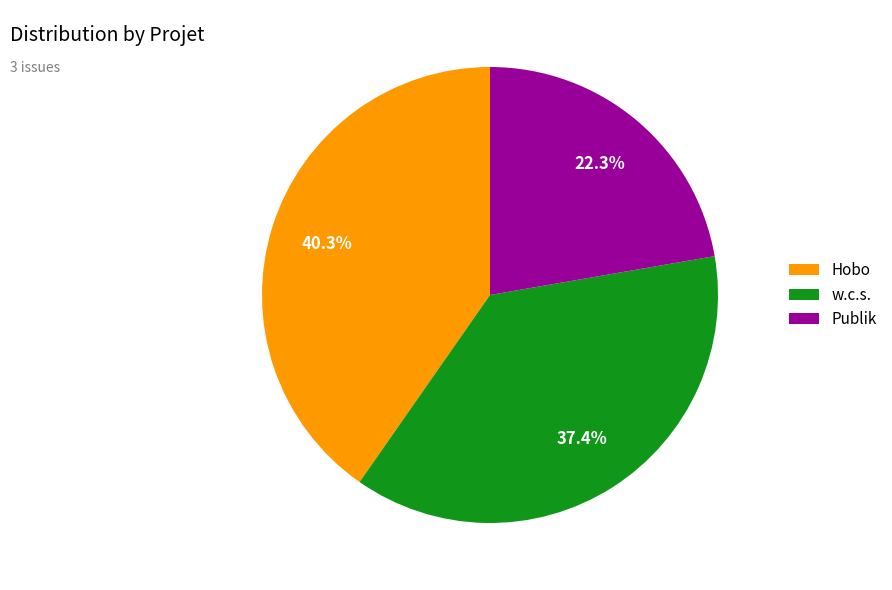

To the nearest percent, what portion does Publik represent?

22%